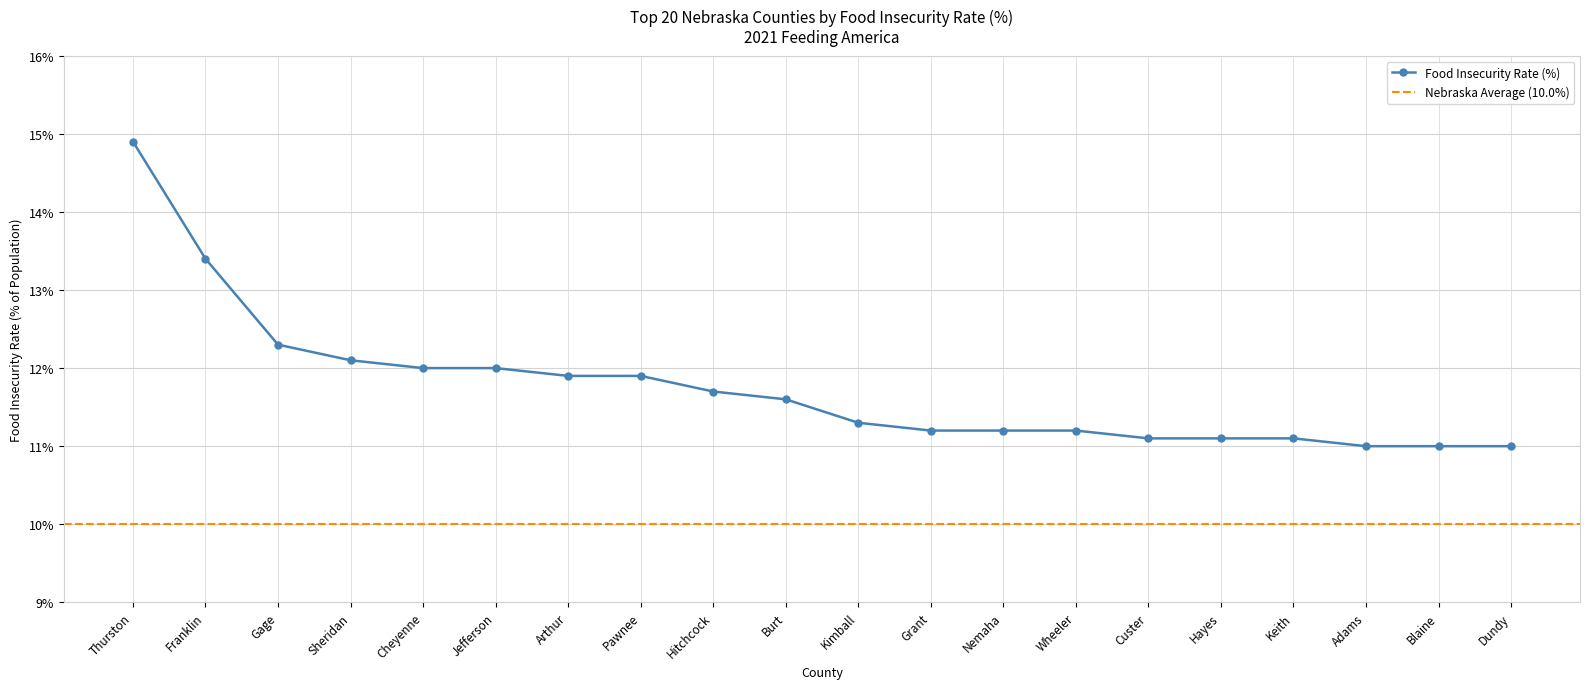

What is the value of the 4th point from the left?

12.1